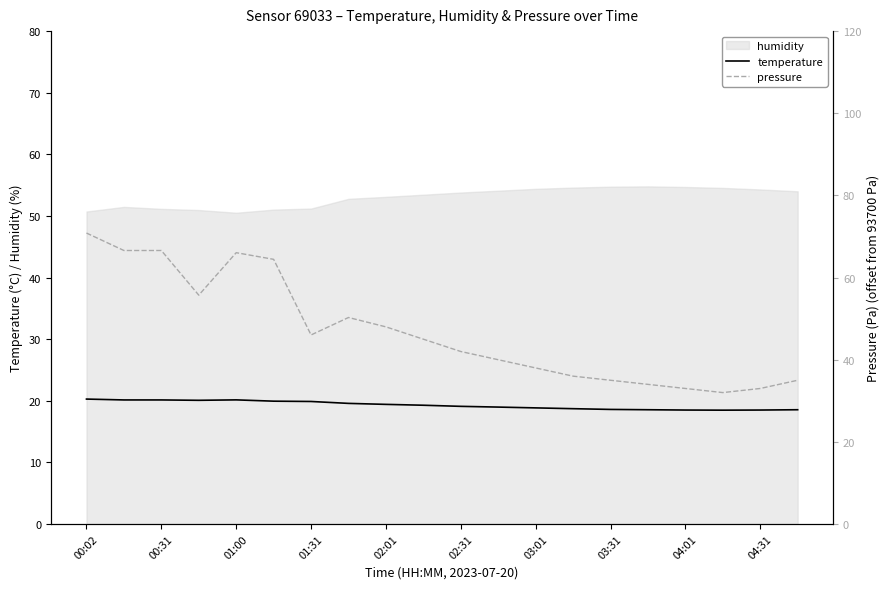

Is it true that temperature equals 31.8 at 04:31?

False